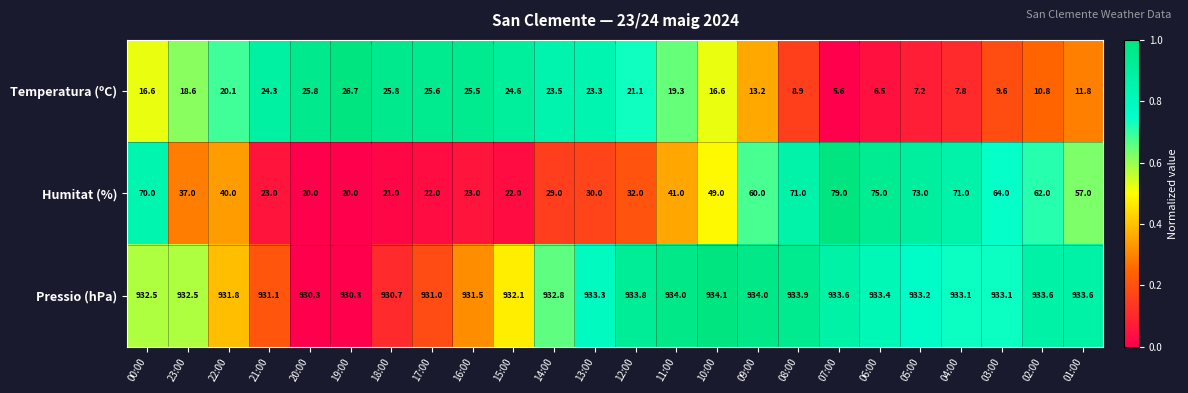

What is the spread (max minus min) of values at 23:00?

913.9